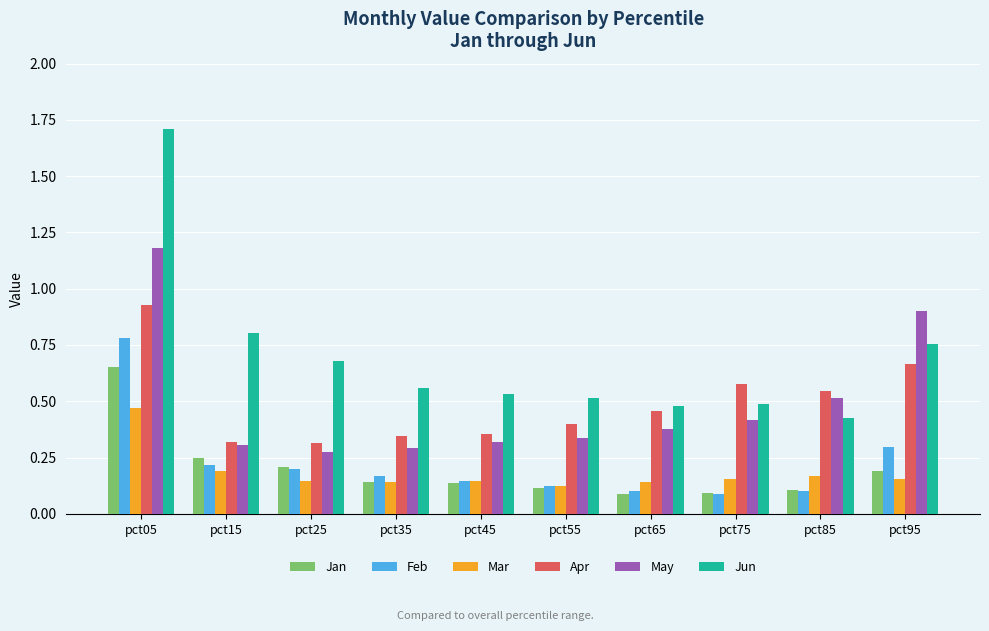

Which series has the largest range (max minus min)?

Jun